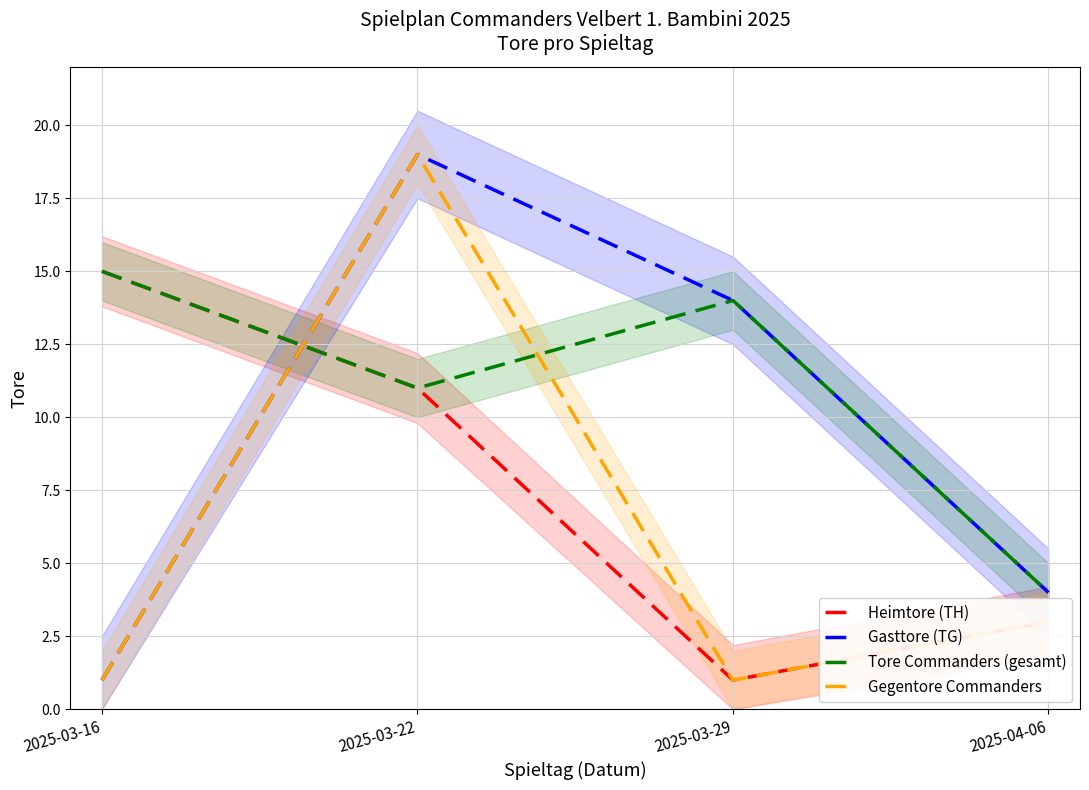

Is the value of Gegentore Commanders at 2025-04-06 greater than the value of Heimtore (TH) at 2025-03-22?

No